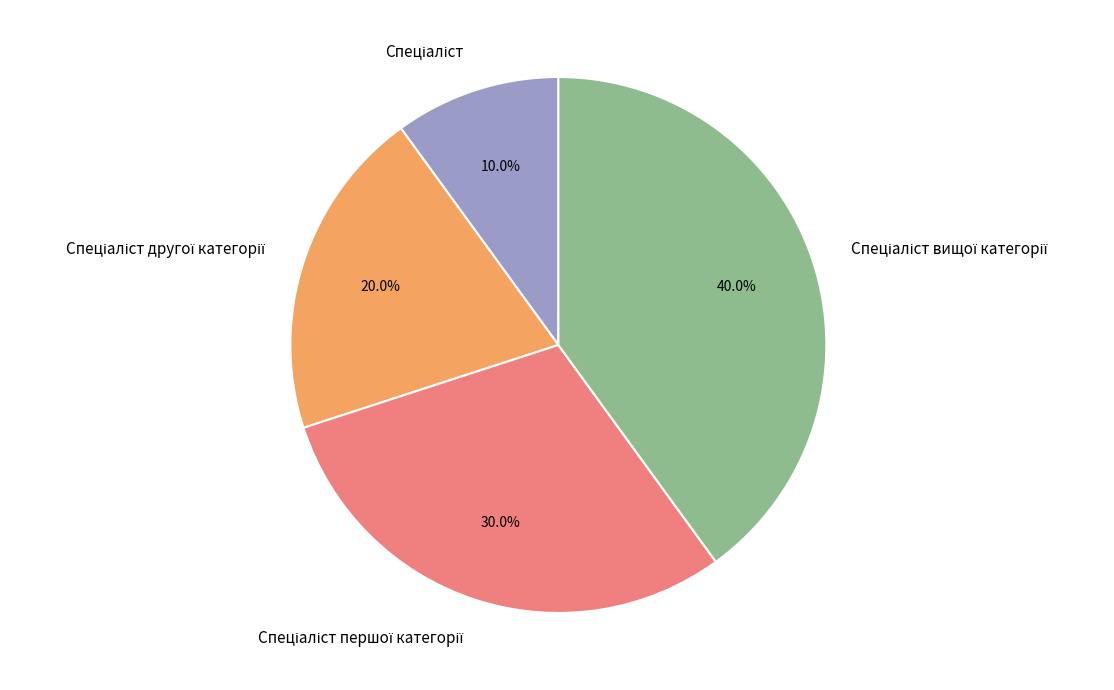

Is there any slice that represents more than half of the pie?

No